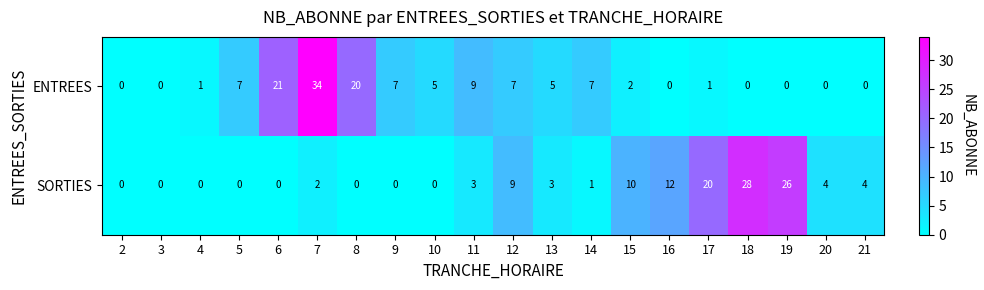

What value does the ENTREES series have at 5, to the nearest 5?

5